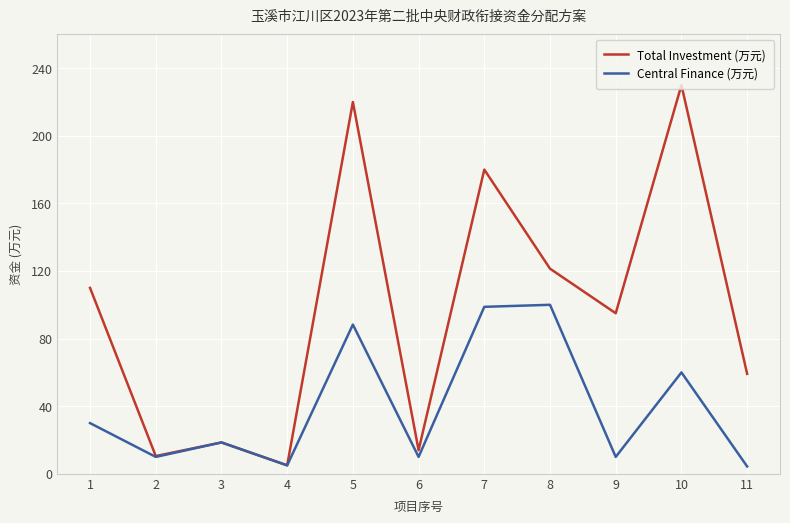

What is the minimum value for Total Investment (万元)?

5.0